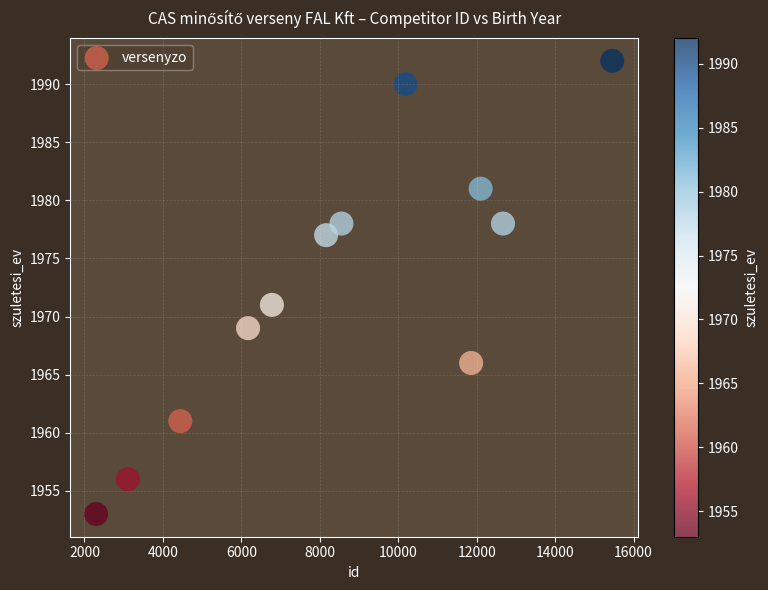

What is the average X value?

8482